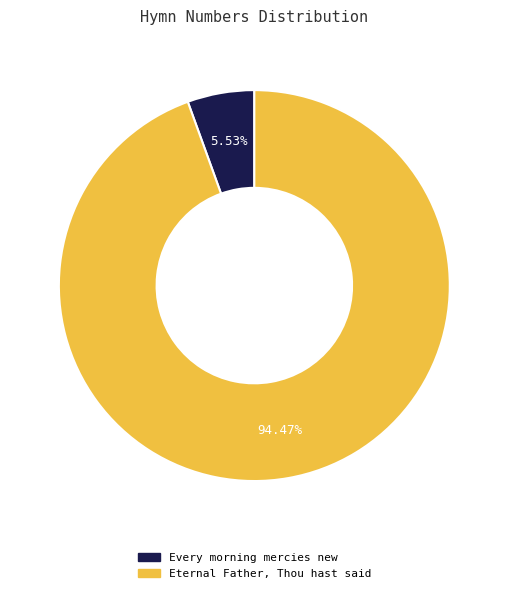

Is it true that Every morning mercies new is 14% of the pie?

False